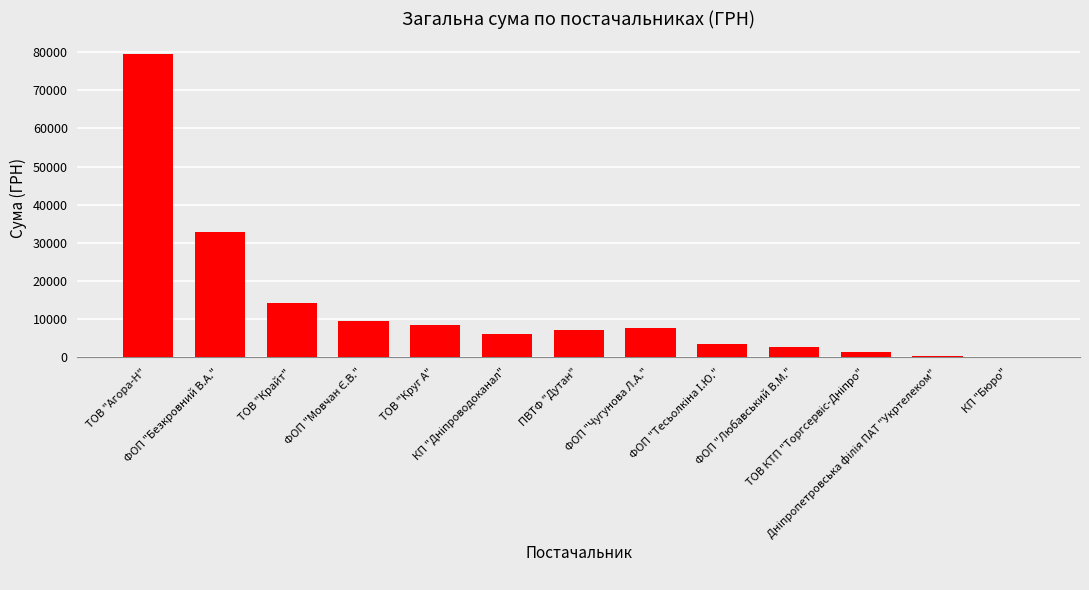

Rank the categories by value from highest to lowest.

ТОВ "Агора-Н", ФОП "Безкровний В.А.", ТОВ "Крайт", ФОП "Мовчан Є.В.", ТОВ "Круг А", ФОП "Чугунова Л.А.", ПВТФ "Дутан", КП "Дніпроводоканал", ФОП "Тесьолкіна І.Ю.", ФОП "Любавський В.М.", ТОВ КТП "Торгсервіс-Дніпро", Дніпропетровська філія ПАТ "Укртелеком", КП "Бюро"